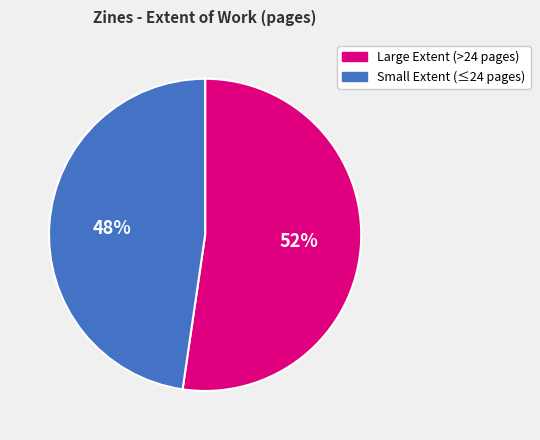

Does any single category account for the majority?

Yes